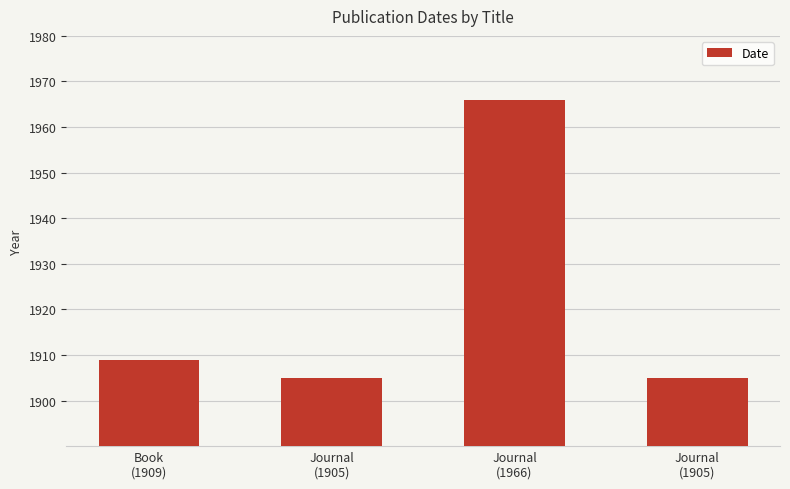

What is the label of the 3rd bar from the right?

Journal
(1905)